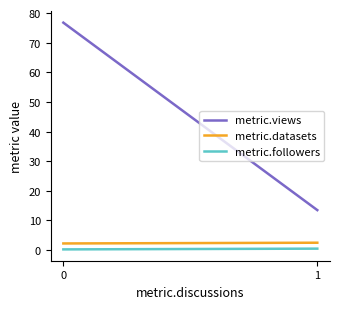

What is the difference between the maximum and minimum values in the metric.datasets series?

0.2